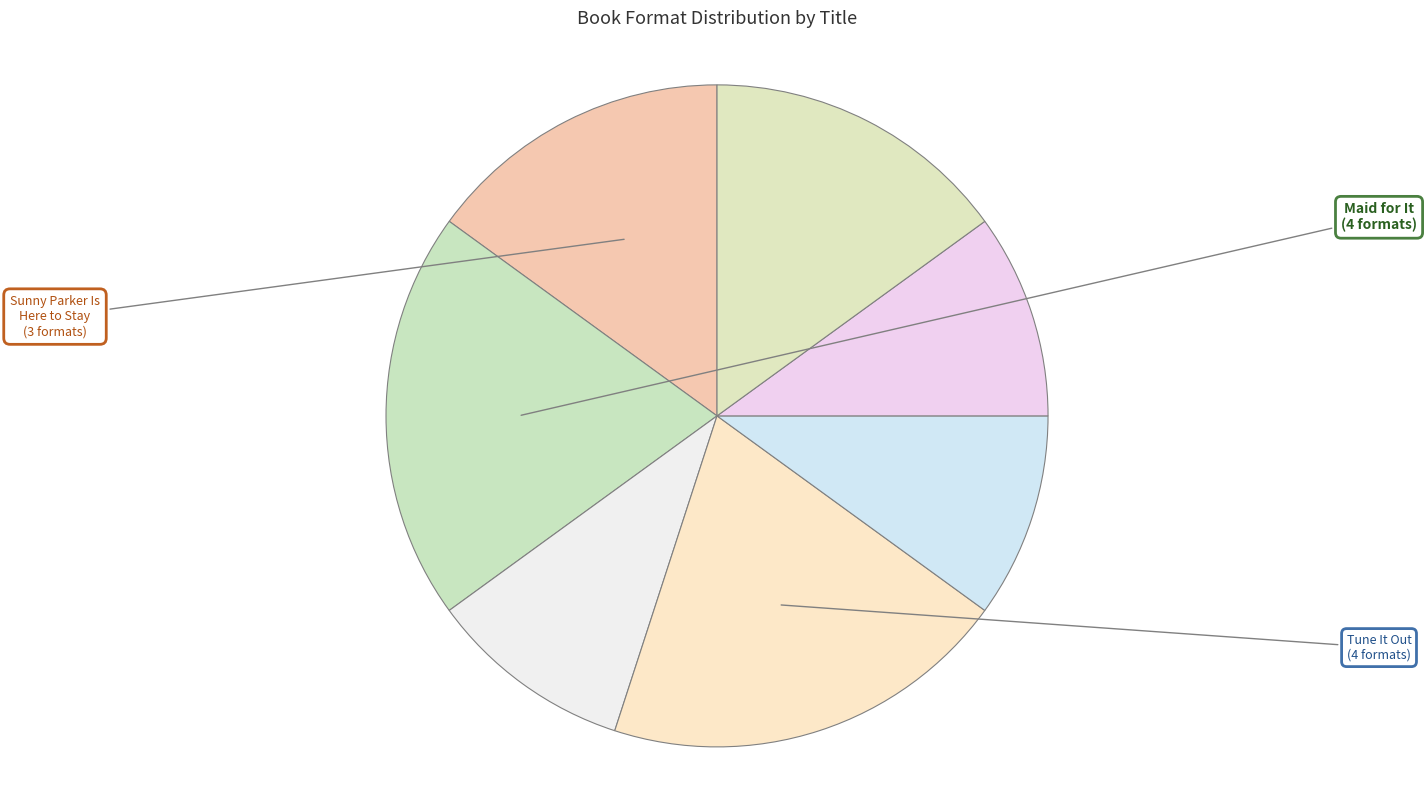

How many segments does this pie chart have?

7